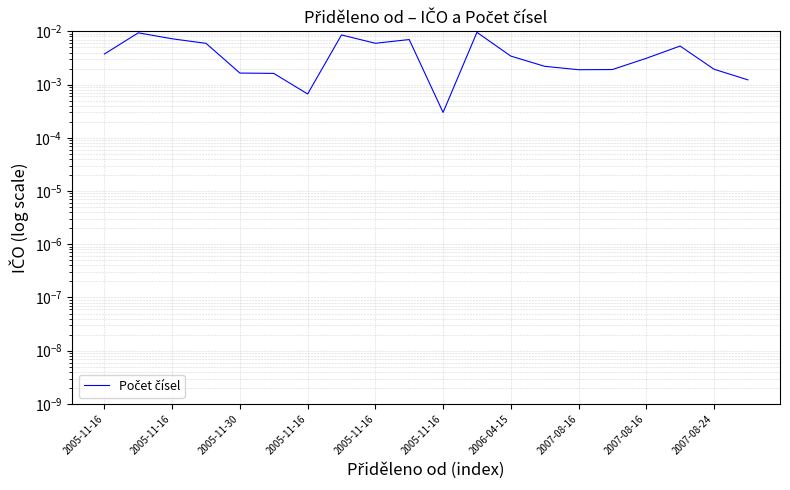

Rank the categories by value from lowest to highest.

10, 2006-04-15, 19, 2005-11-16, 2005-11-16, 14, 15, 18, 13, 16, 12, 2005-11-16, 17, 2005-11-16, 2007-08-16, 2007-08-24, 2005-11-30, 2007-08-16, 2005-11-16, 11